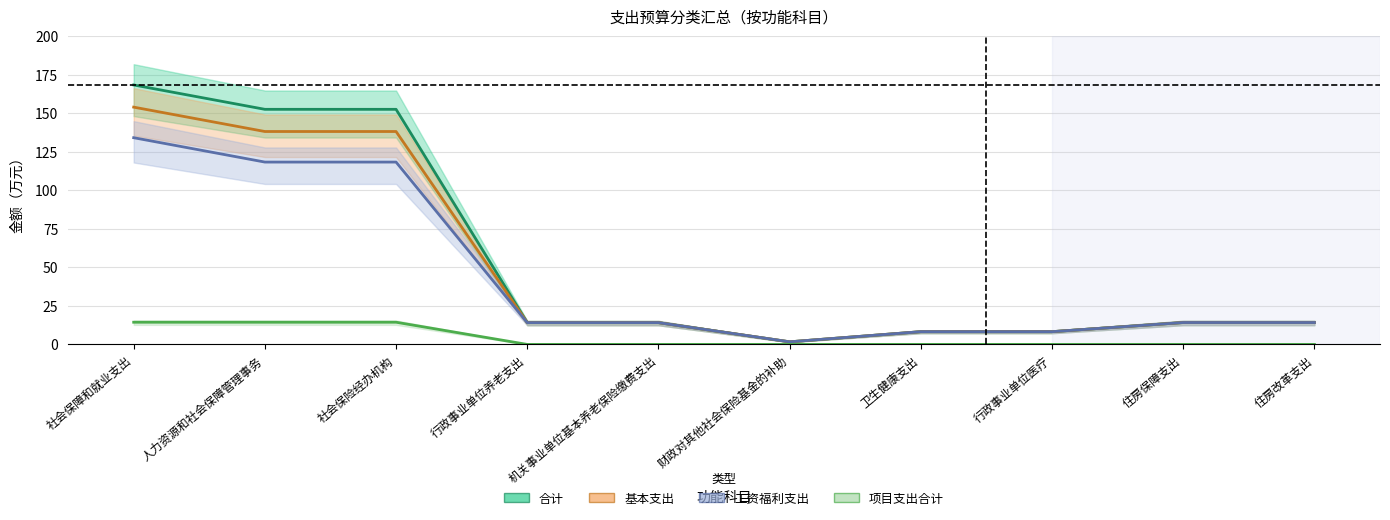

What is the total value across all series at 行政事业单位养老支出?

42.4